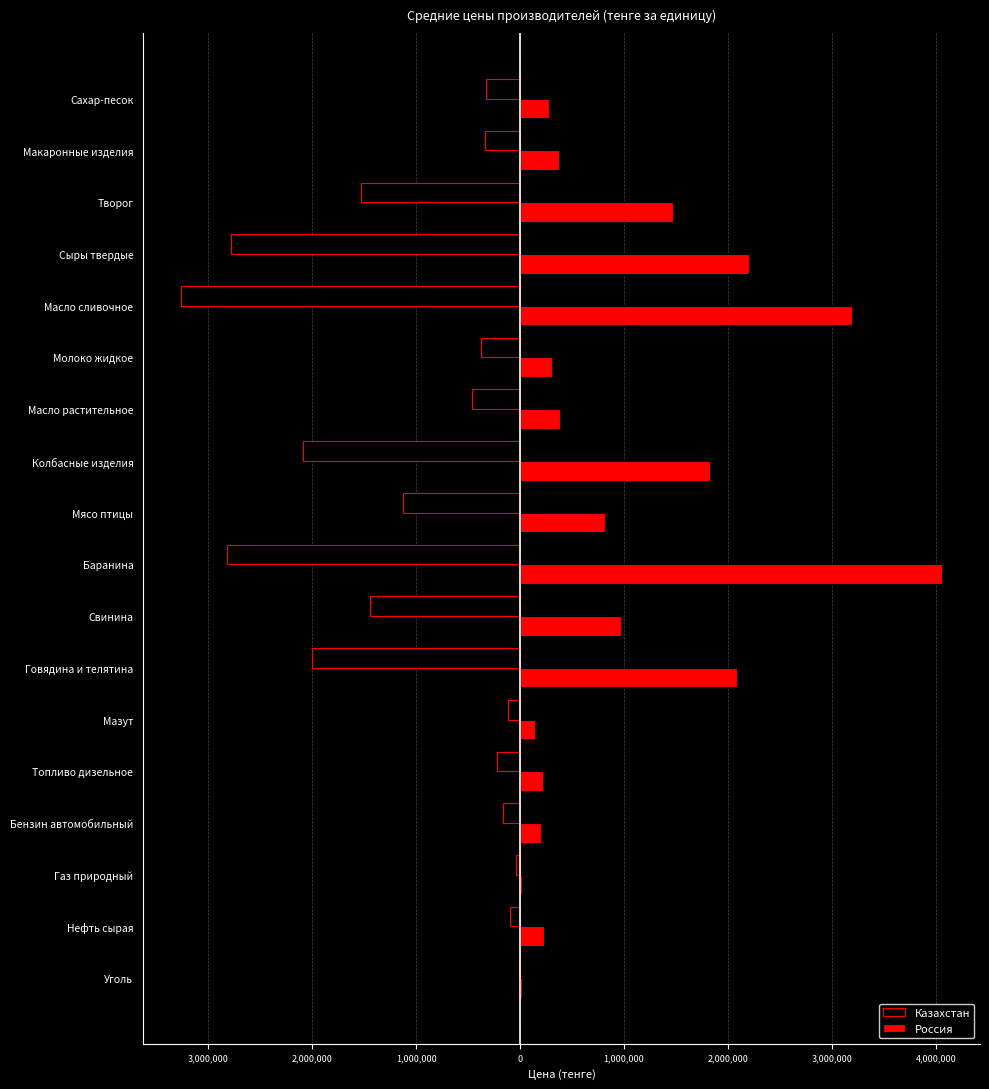

What are all the series names shown in the legend?

Казахстан, Россия